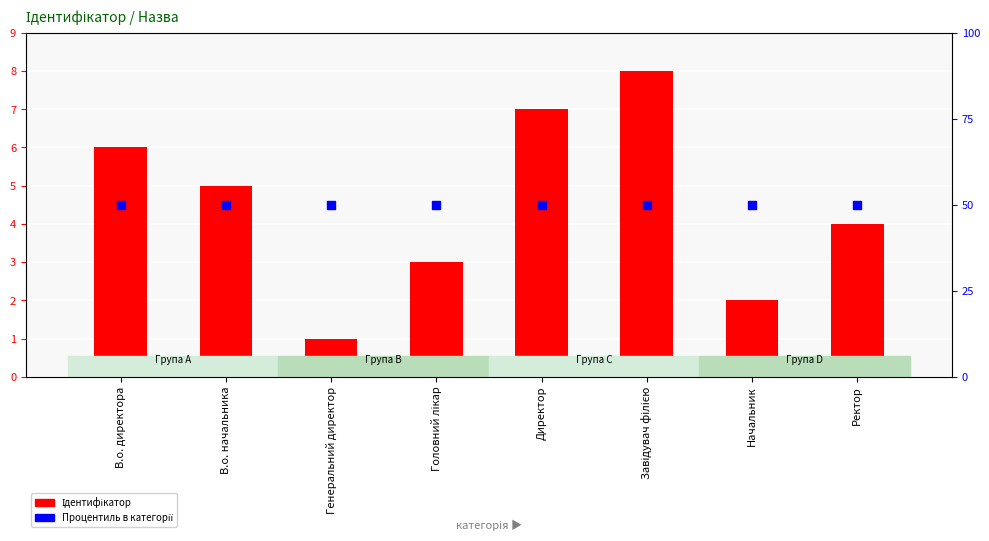

Which series reaches the maximum Y coordinate?

Ідентифікатор